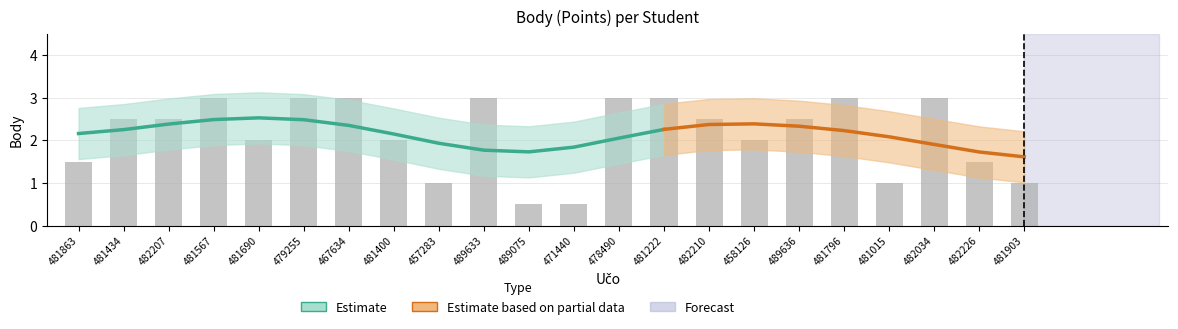

Rank the categories by value from lowest to highest.

489075, 471440, 457283, 481015, 481903, 481863, 482226, 481690, 481400, 458126, 481434, 482207, 482210, 489636, 481567, 479255, 467634, 489633, 478490, 481222, 481796, 482034